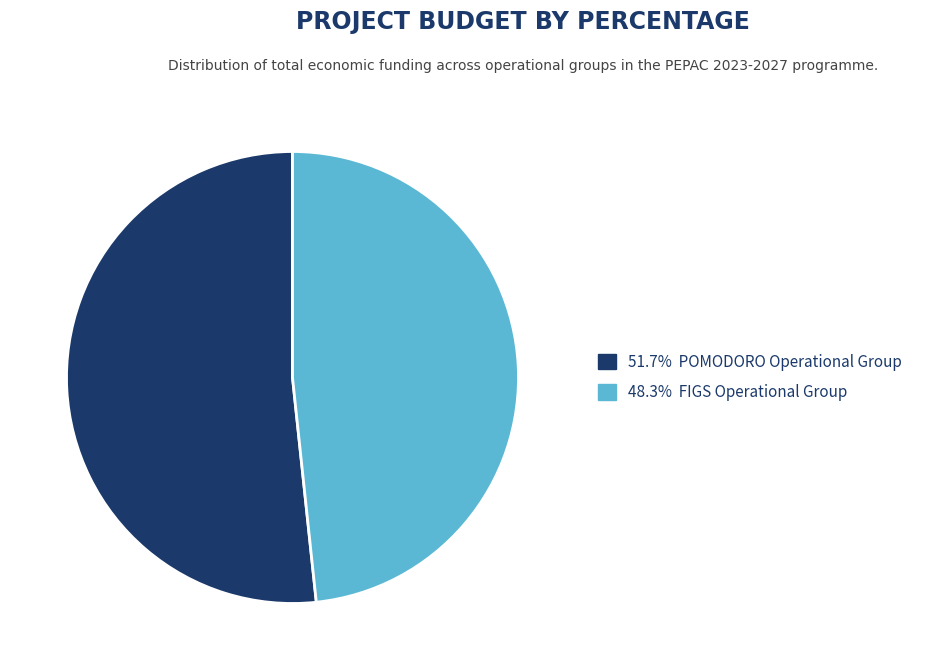

Is there a majority slice in this chart?

Yes